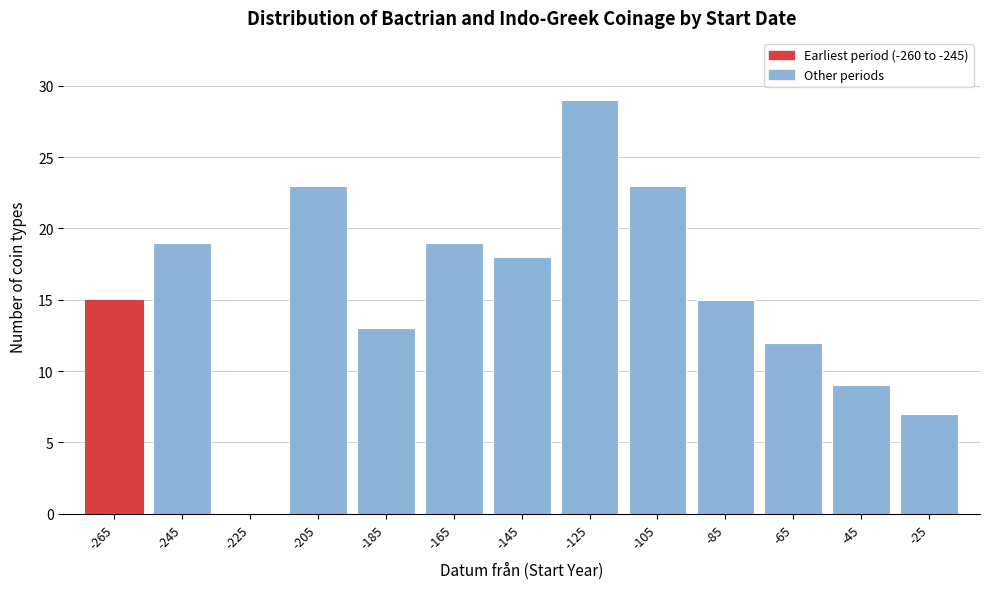

Reading left to right, extract all data points from this chart.

-265=15	-245=19	-225=0	-205=23	-185=13	-165=19	-145=18	-125=29	-105=23	-85=15	-65=12	-45=9	-25=7